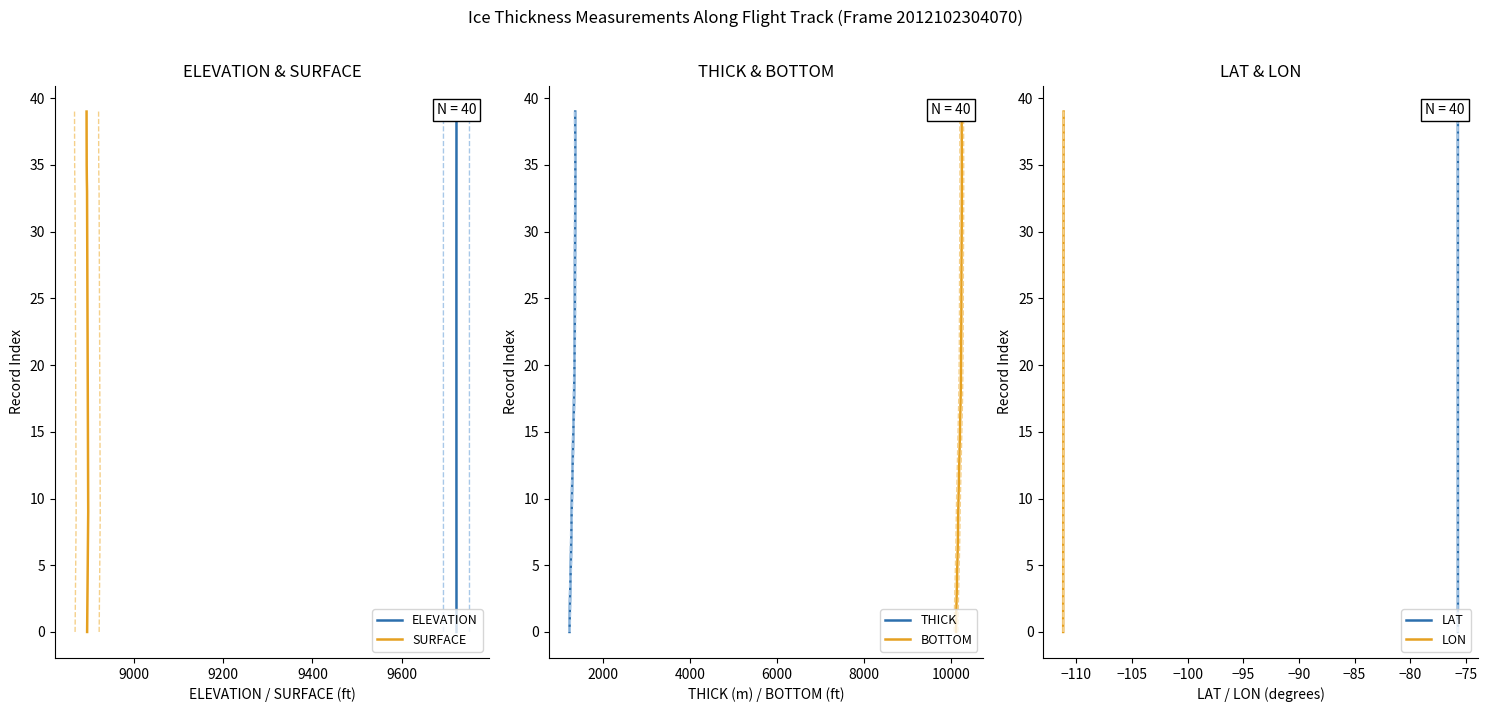

True or false: LAT and ELEVATION intersect in this chart.

False